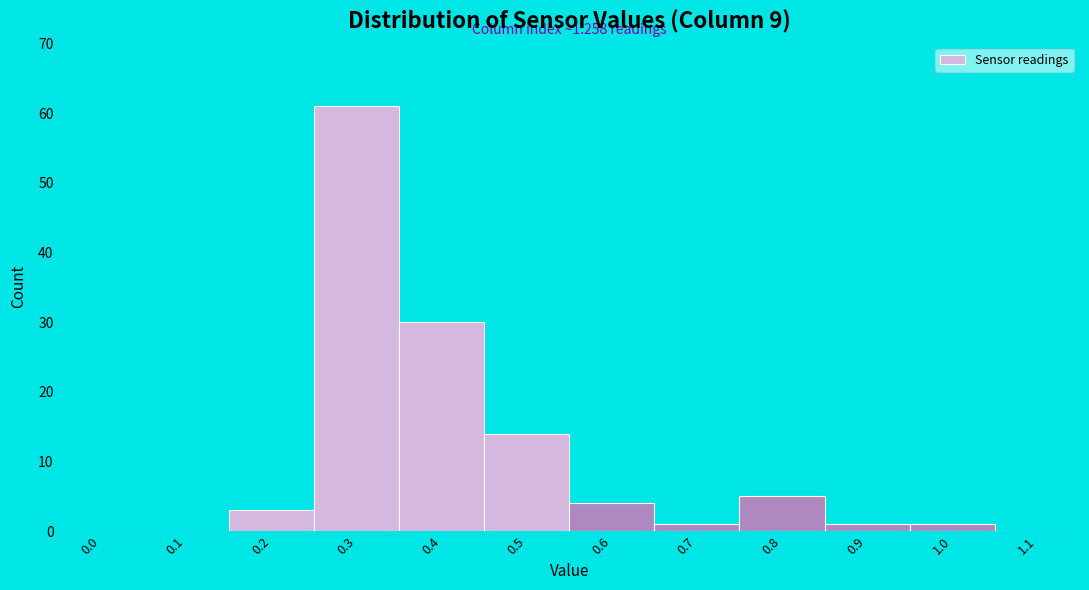

Reading left to right, what are all the values shown in this chart?

0.0=0	0.1=0	0.2=3	0.3=61	0.4=30	0.5=14	0.6=4	0.7=1	0.8=5	0.9=1	1.0=1	1.1=0